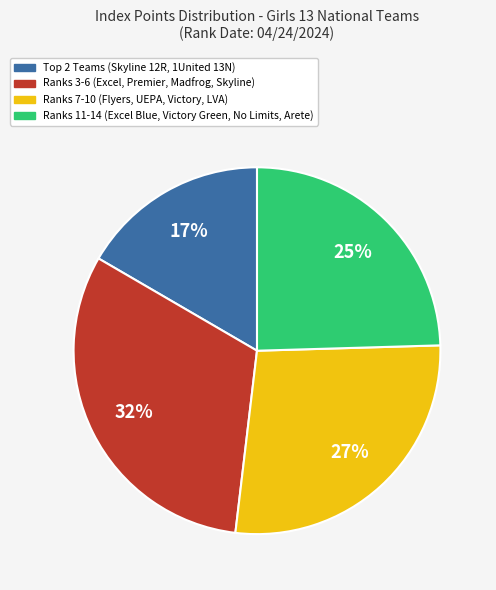

Does any single category account for the majority?

No